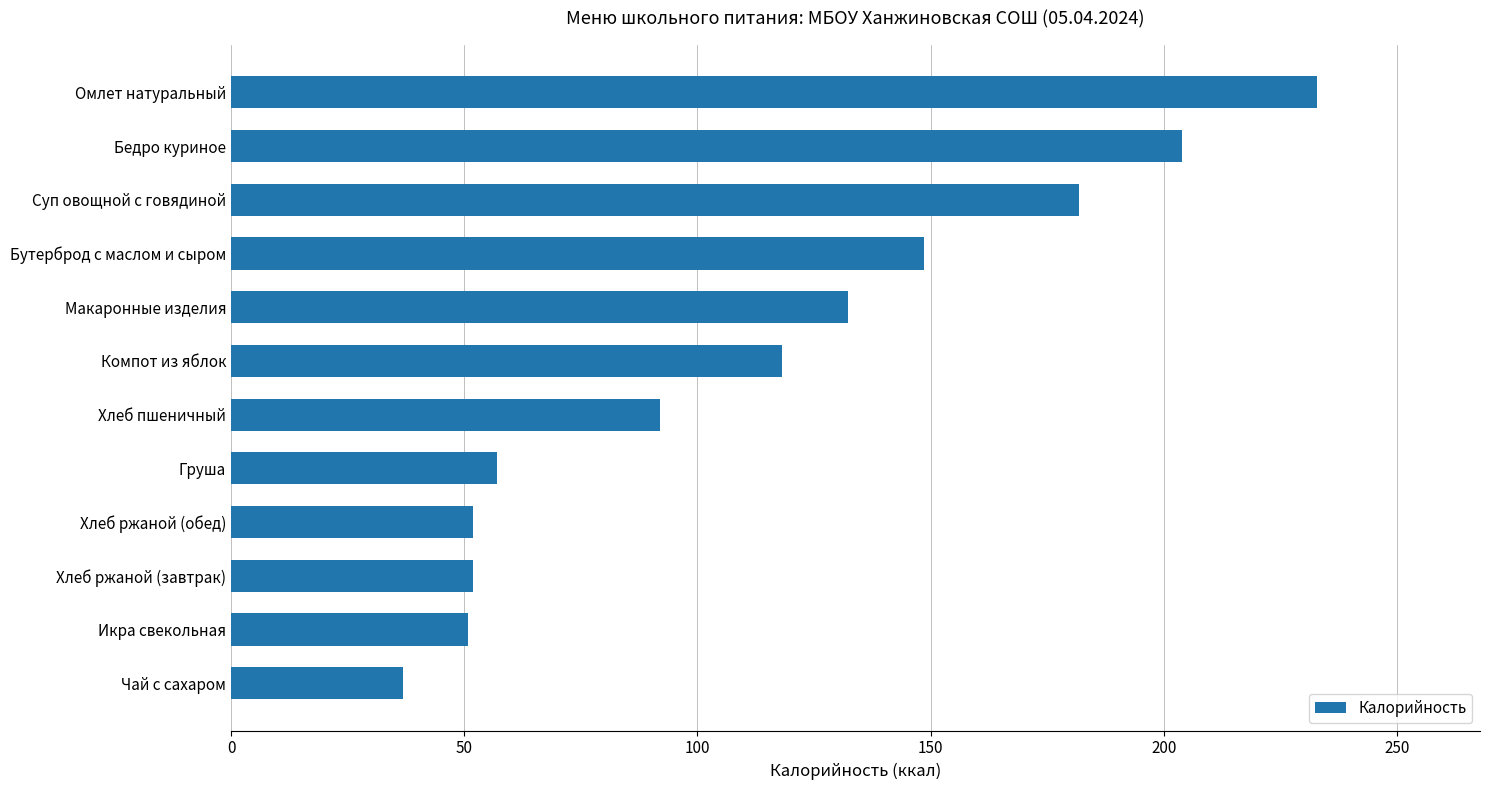

Reading bottom to top, what are all the values shown in this chart?

36.8	50.7	51.8	51.8	57.0	92.0	118.2	132.3	148.5	181.8	204.0	232.9